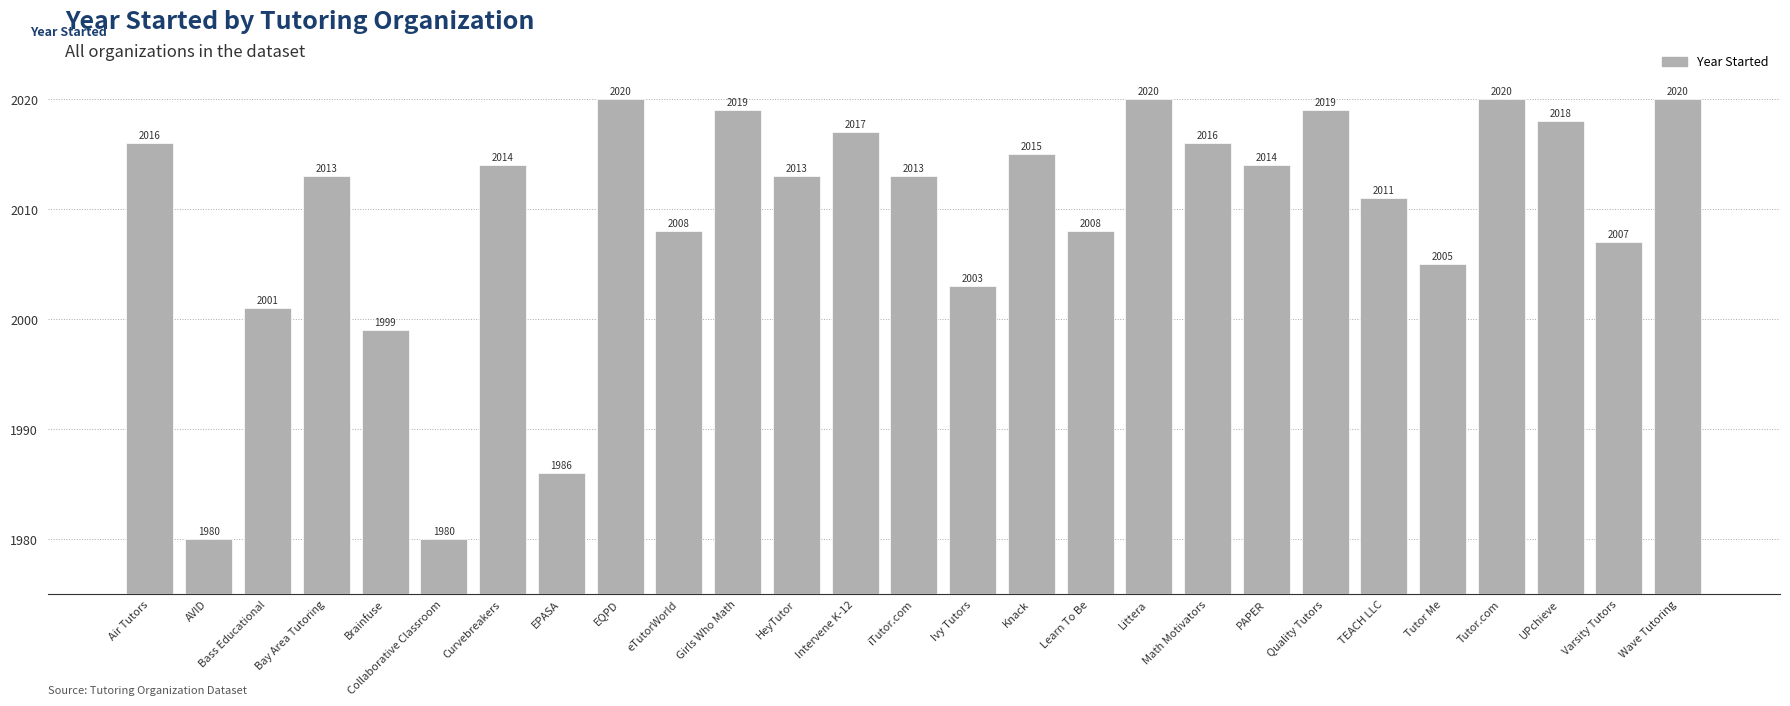

What position from the left is iTutor.com?

14